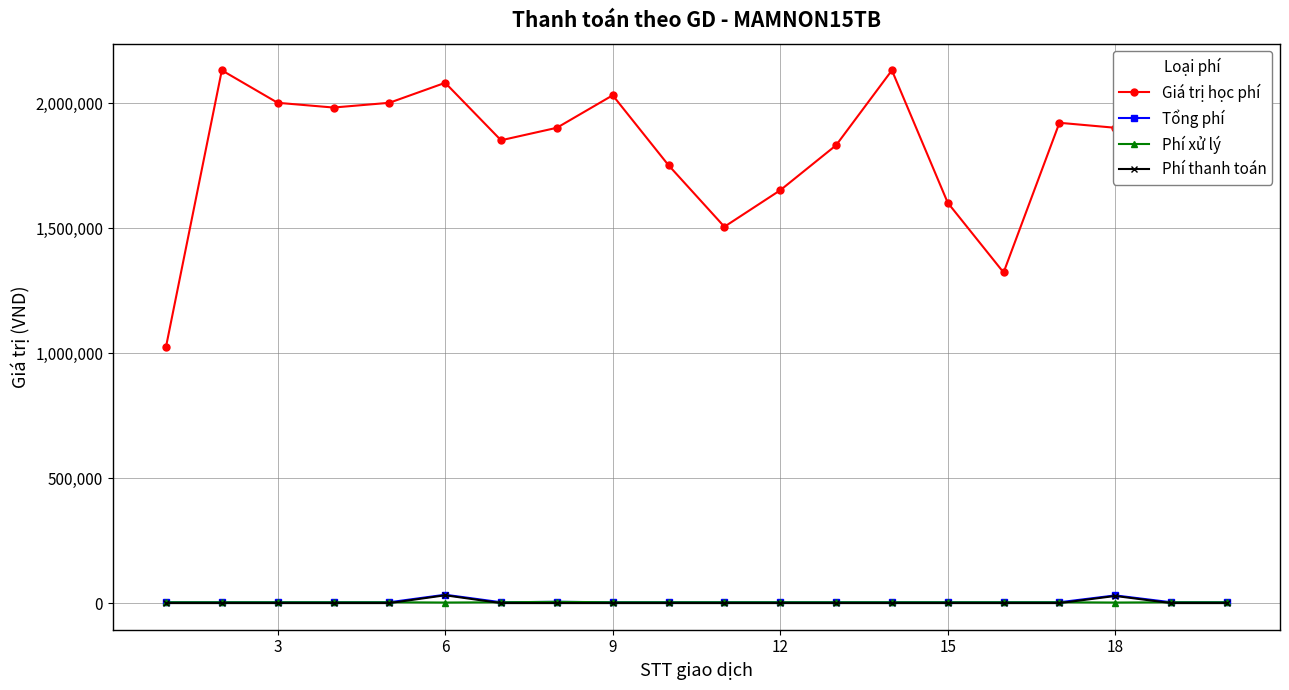

What is the greatest value displayed?

2132000